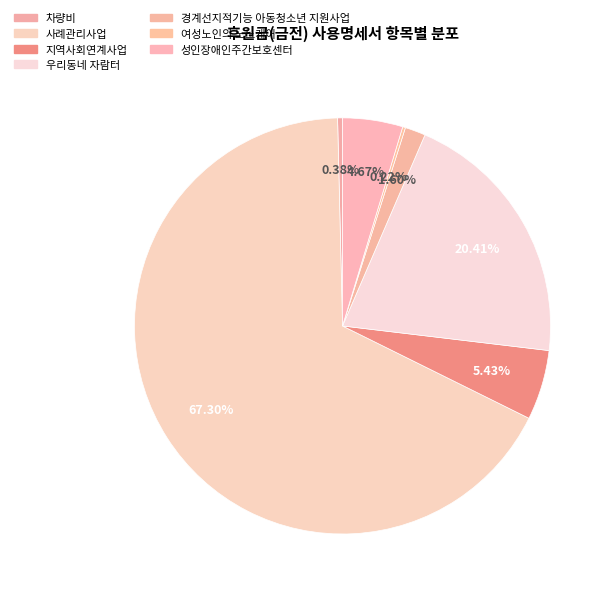

To the nearest percent, what is the difference between the largest and smallest slice percentages?

67%